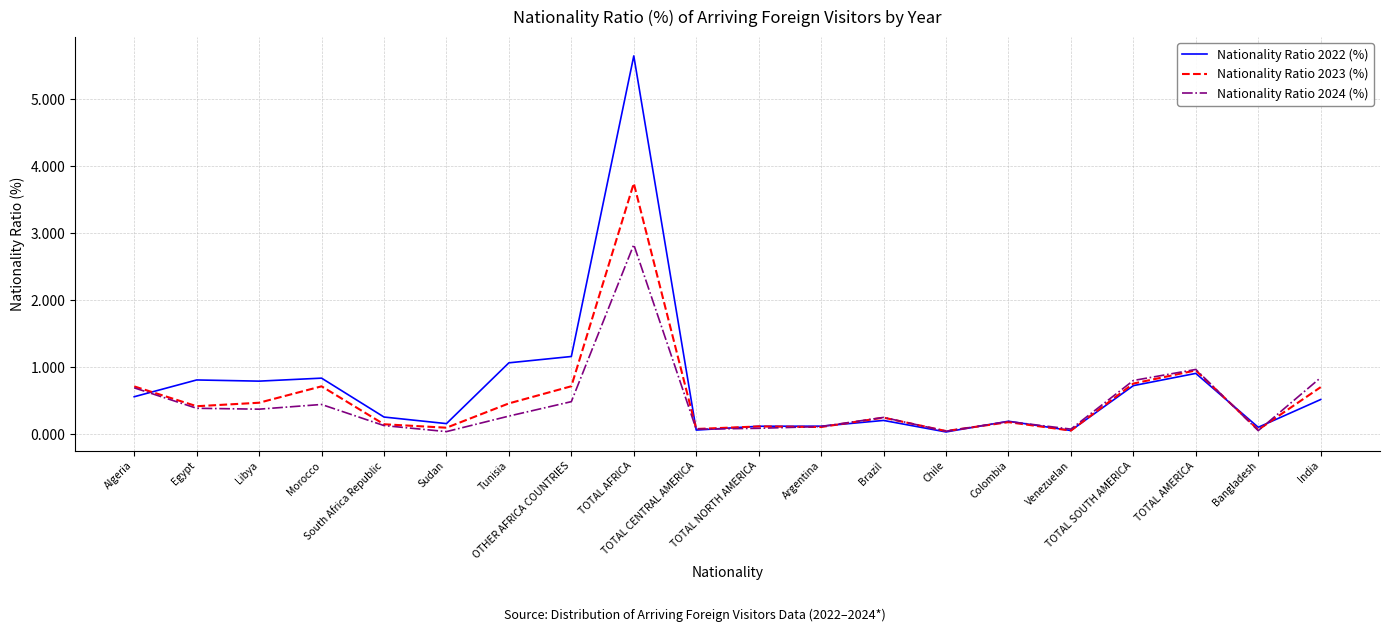

What is the highest value of the Nationality Ratio 2024 (%) series?

2.8